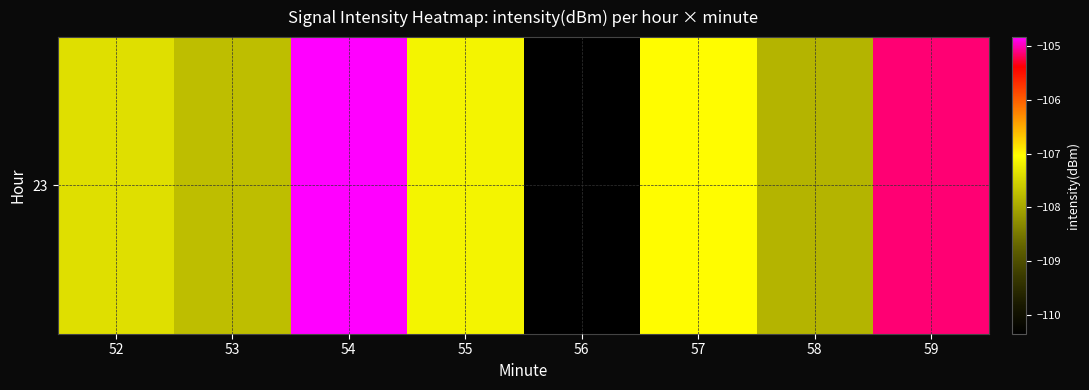

What is the difference between the second highest and second lowest values?

2.7